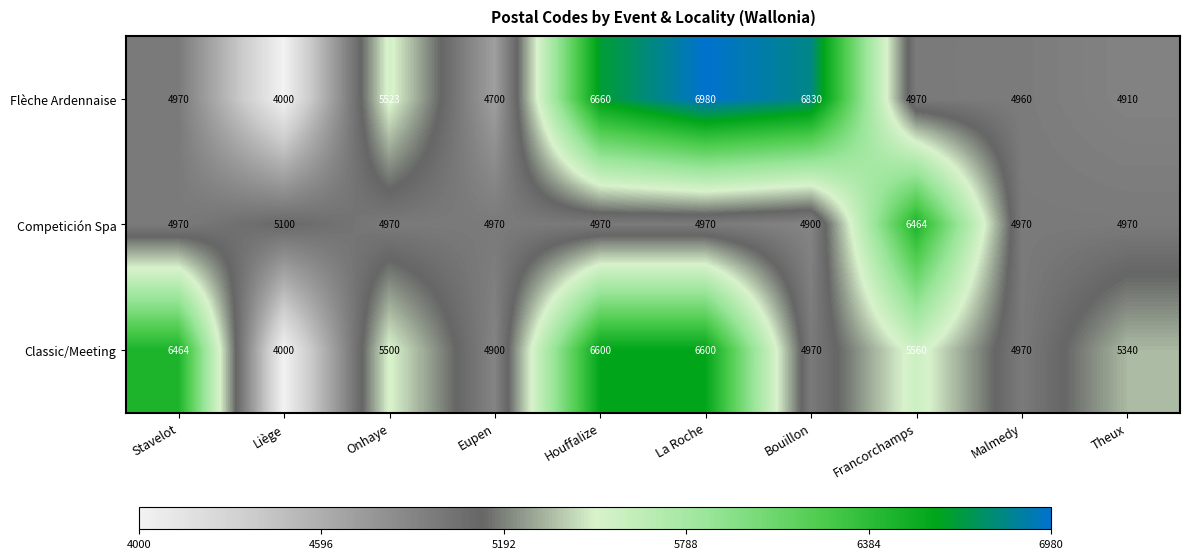

What is the greatest value displayed?

6980